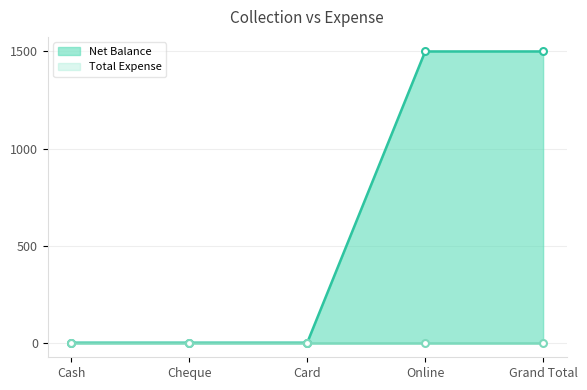

What is the maximum value shown in the chart?

1500